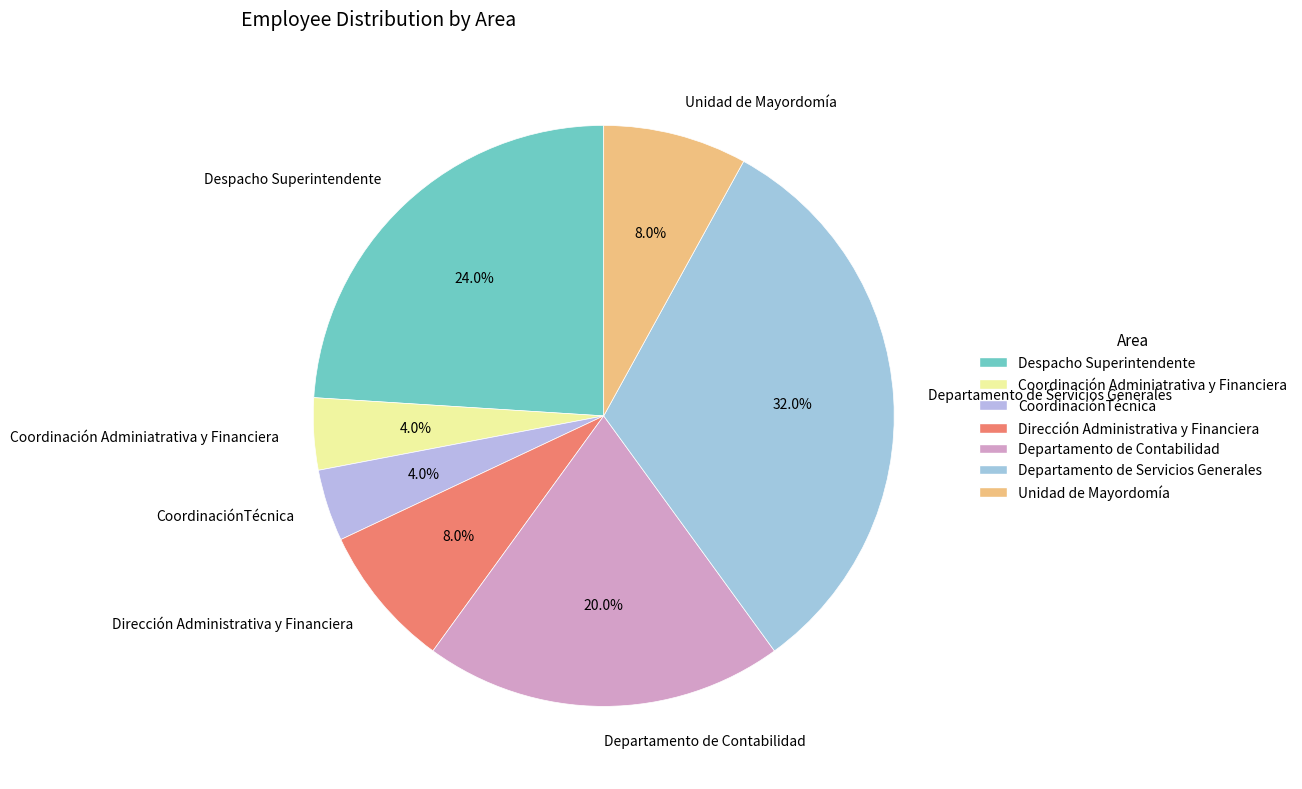

To the nearest percent, what is the combined percentage of Coordinación Adminiatrativa y Financiera and Unidad de Mayordomía?

12%